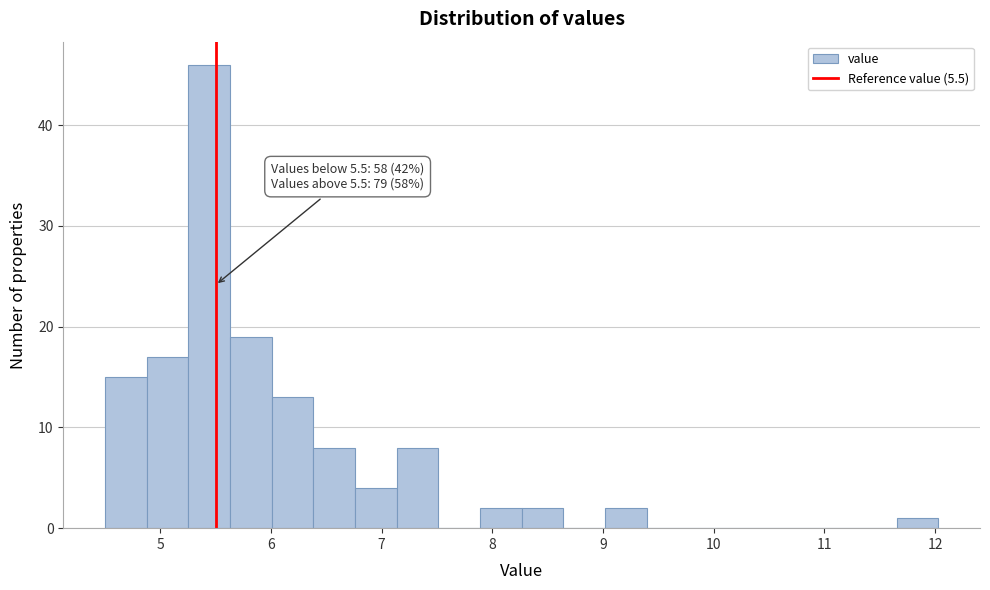

Around what value on the x-axis is the tallest bar? Give the approximate position of its centre, as read against the axis.

5.4